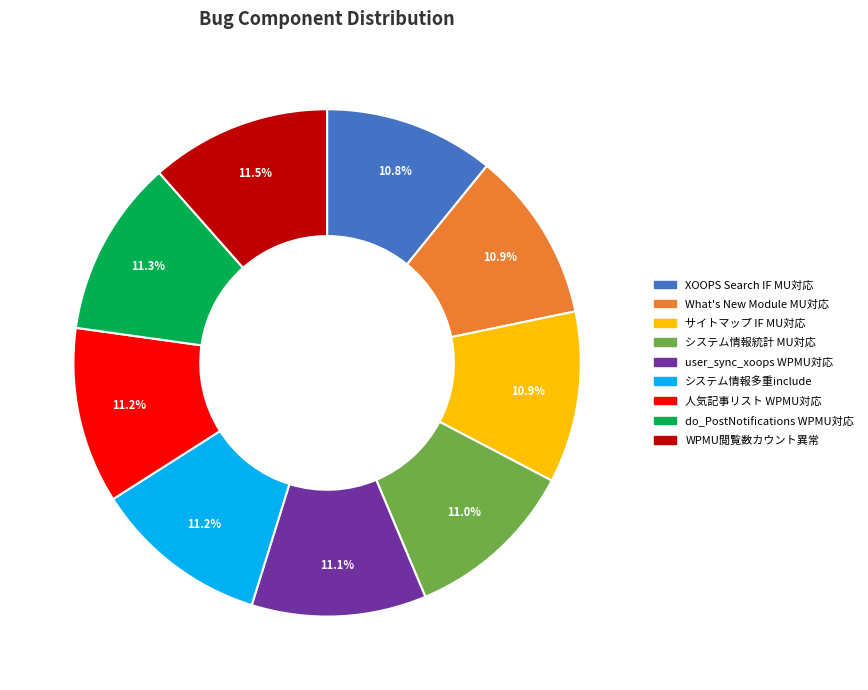

To the nearest percent, what is the average slice percentage?

11%